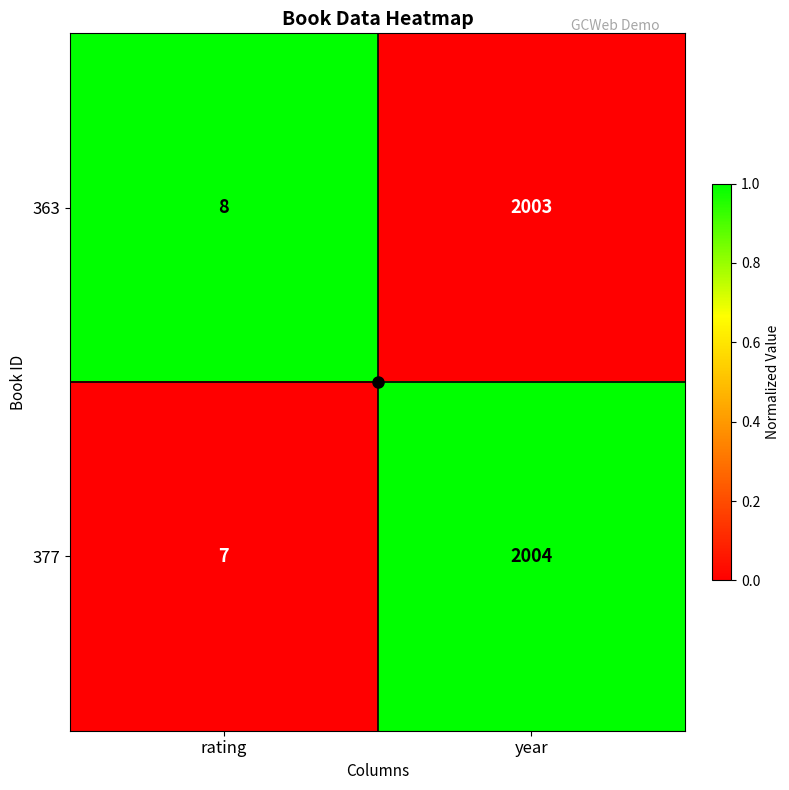

Rank the series at year from highest to lowest value.

377, 363